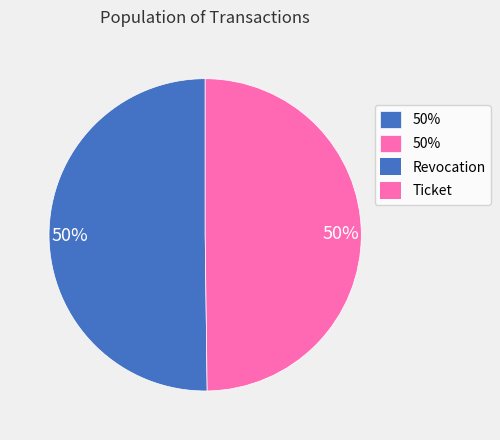

To the nearest percent, what is the average slice percentage?

50%